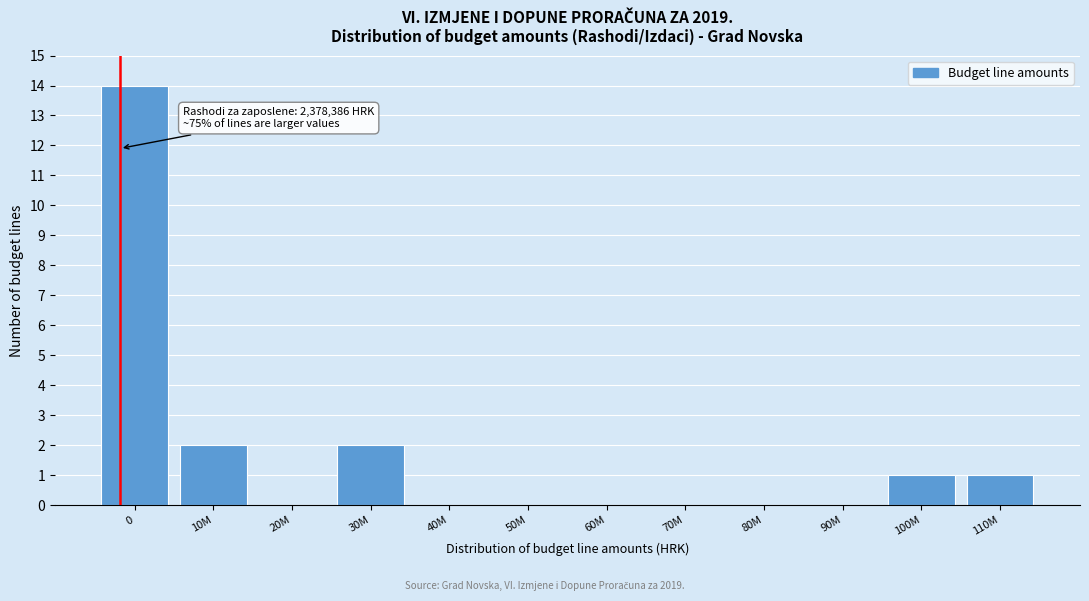

Reading left to right, what are all the values shown in this chart?

0=14	10M=2	20M=0	30M=2	40M=0	50M=0	60M=0	70M=0	80M=0	90M=0	100M=1	110M=1